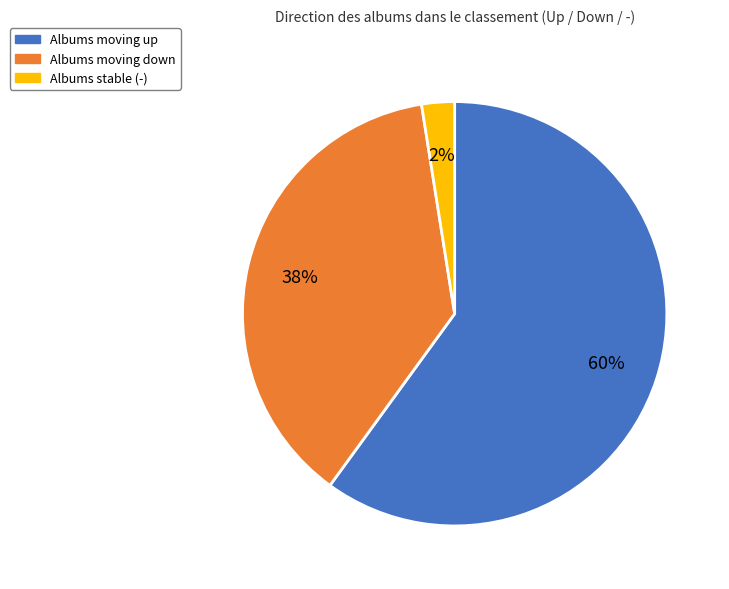

To the nearest percent, what is the average slice percentage?

33%